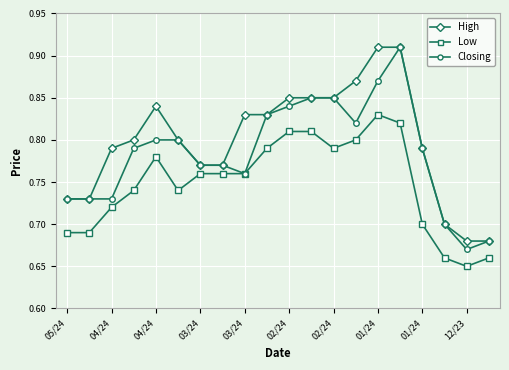

How many categories are shown in the chart?

20